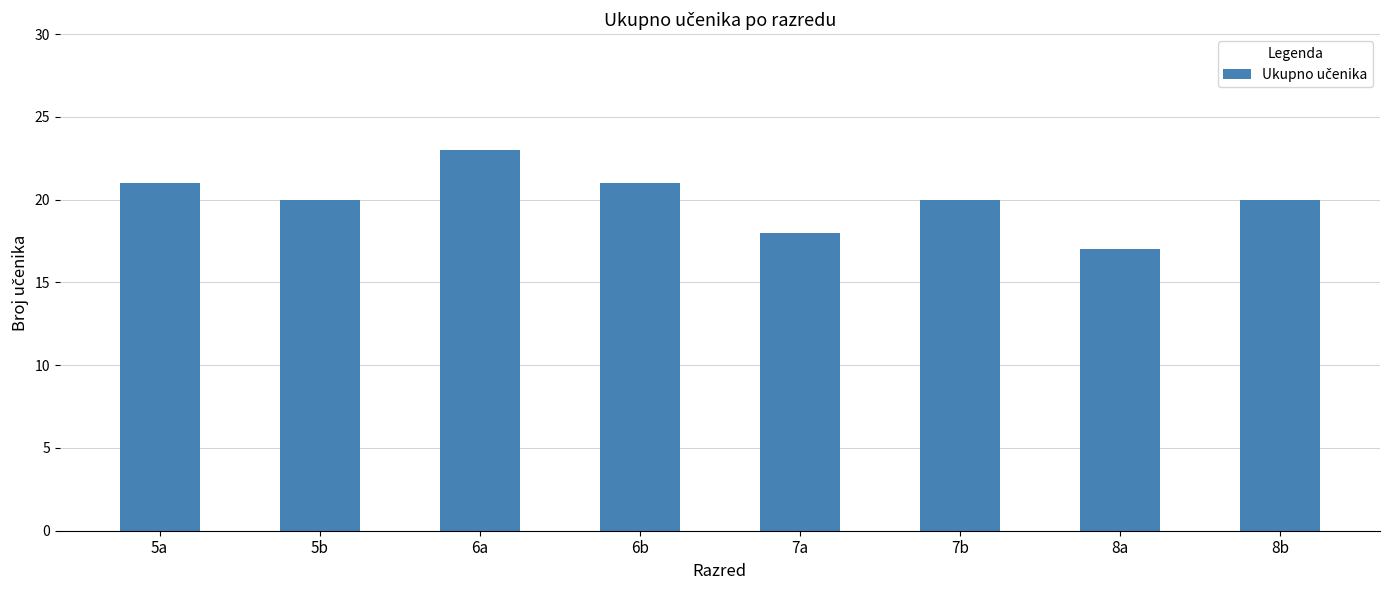

What is the value of the 6th bar from the left?

20